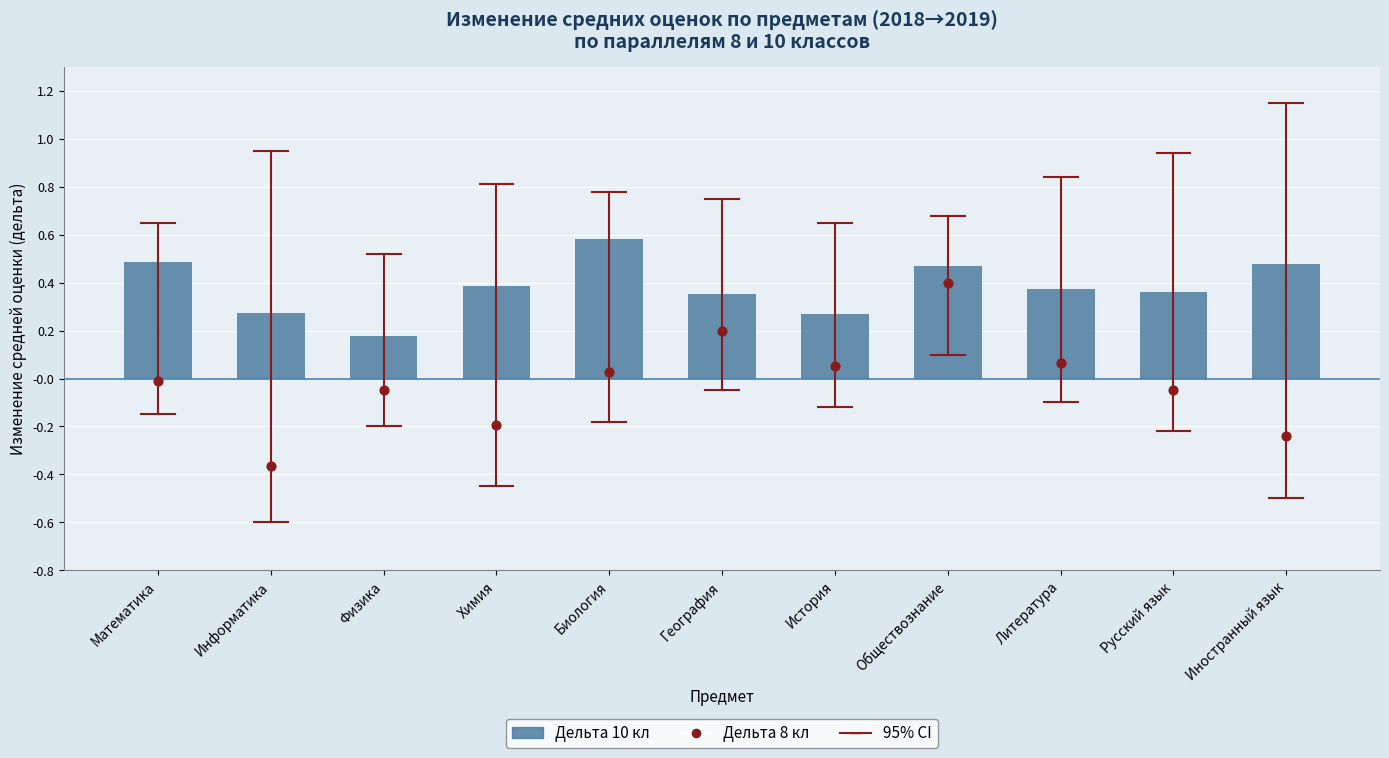

Is the value of Дельта 8 кл (2019-2018) at География greater than the value of Дельта 10 кл (2019-2018) at География?

No